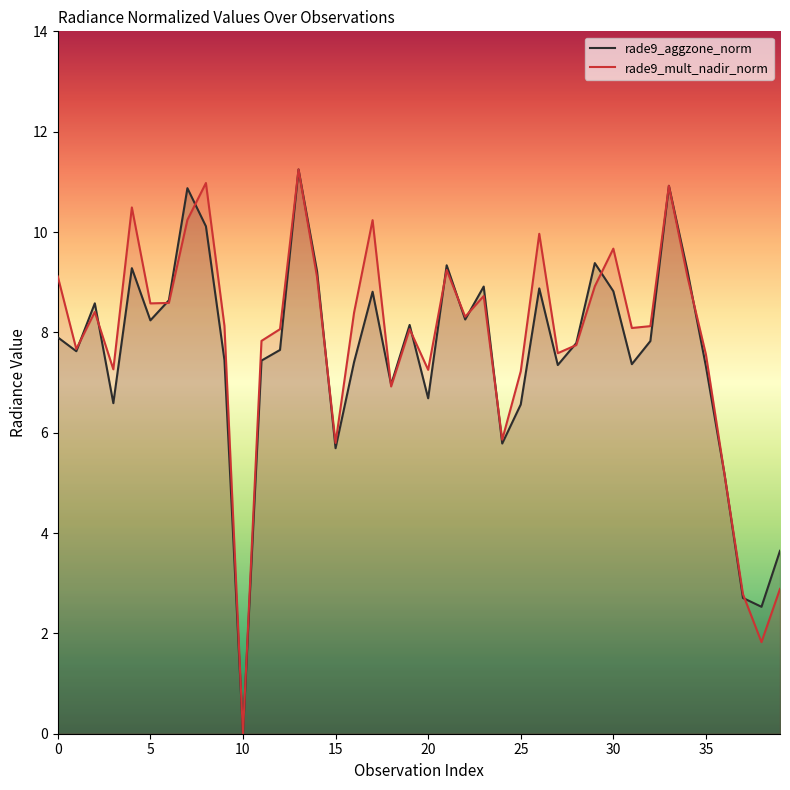

Read the rade9_mult_nadir_norm value at 30.

9.7